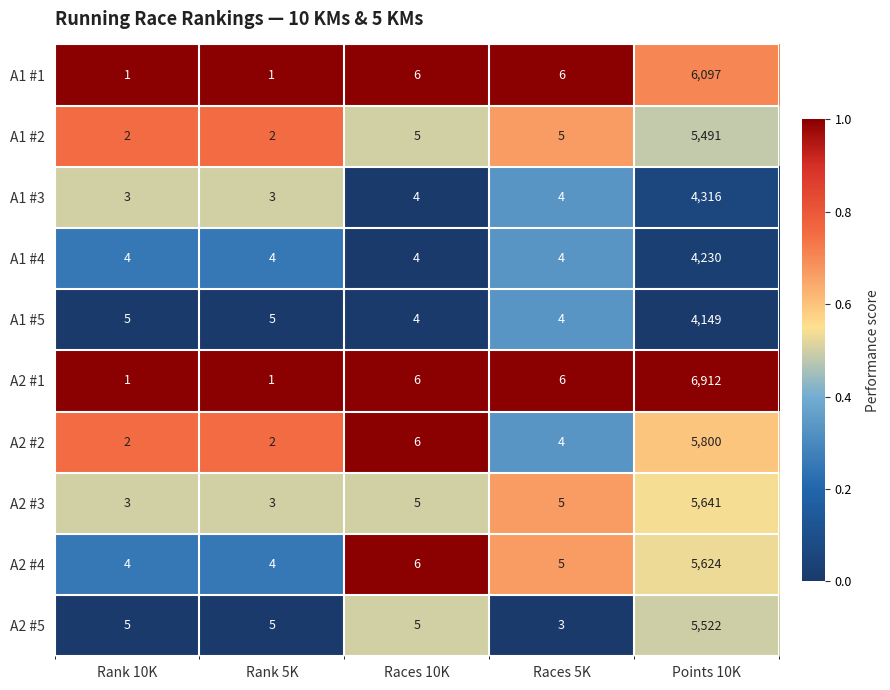

At which label does A2 #5 reach its peak?

Points 10K